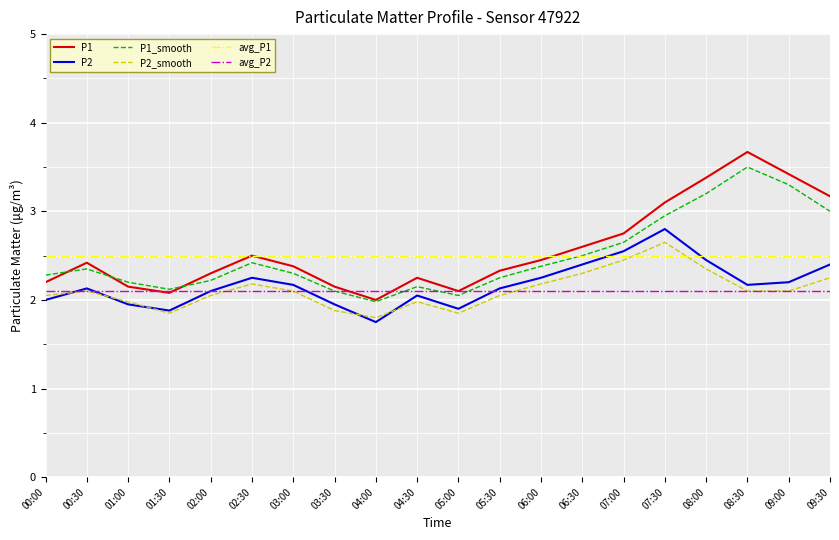

Which series has the largest range (max minus min)?

P1